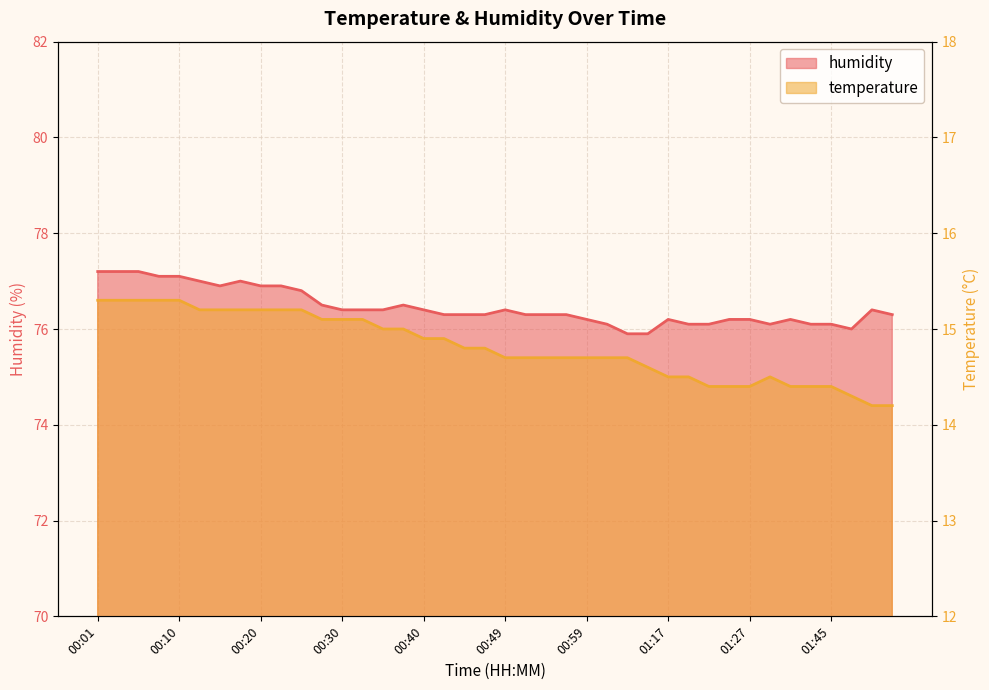

True or false: temperature and humidity intersect in this chart.

False